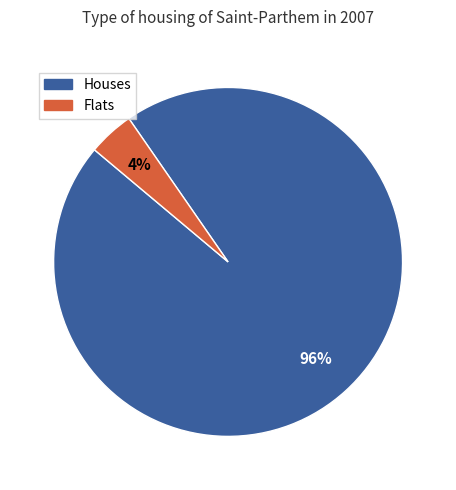

Count the number of slices in the pie.

2